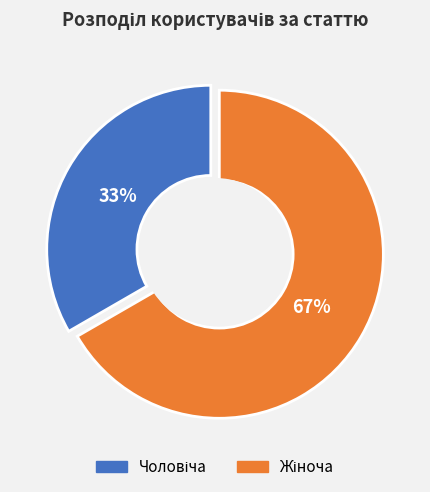

What percentage is the Чоловіча slice, to the nearest percent?

33%